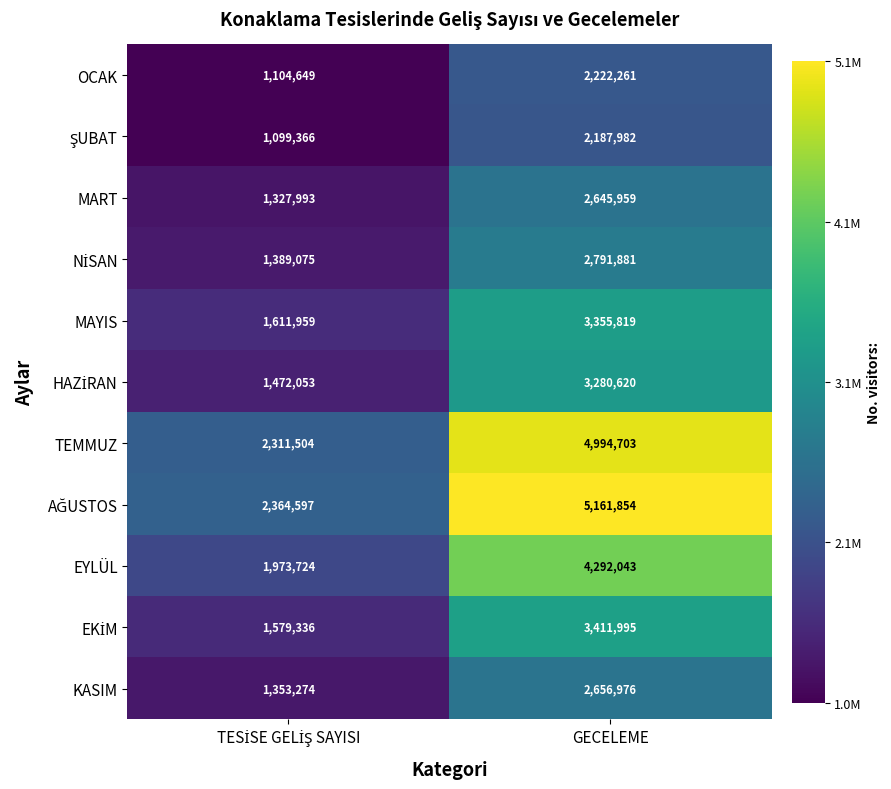

What is the lowest value of the OCAK series?

1104649